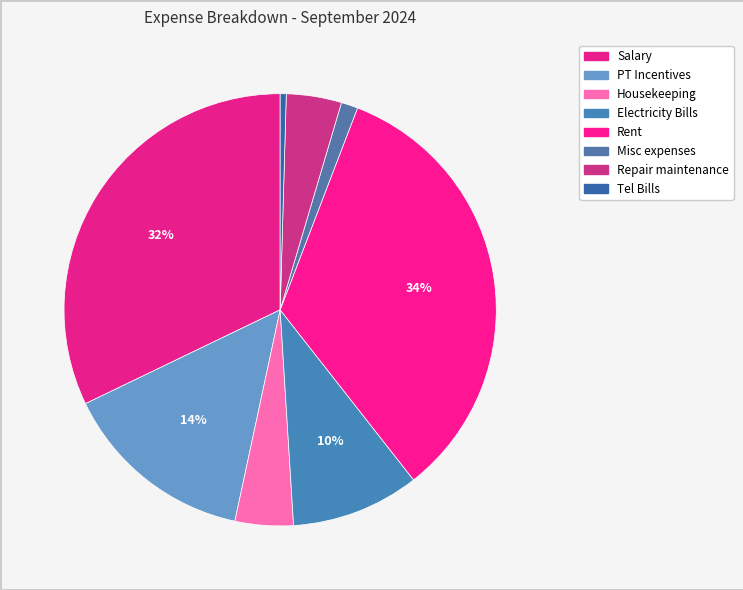

To the nearest percent, what portion does Misc expenses represent?

1%